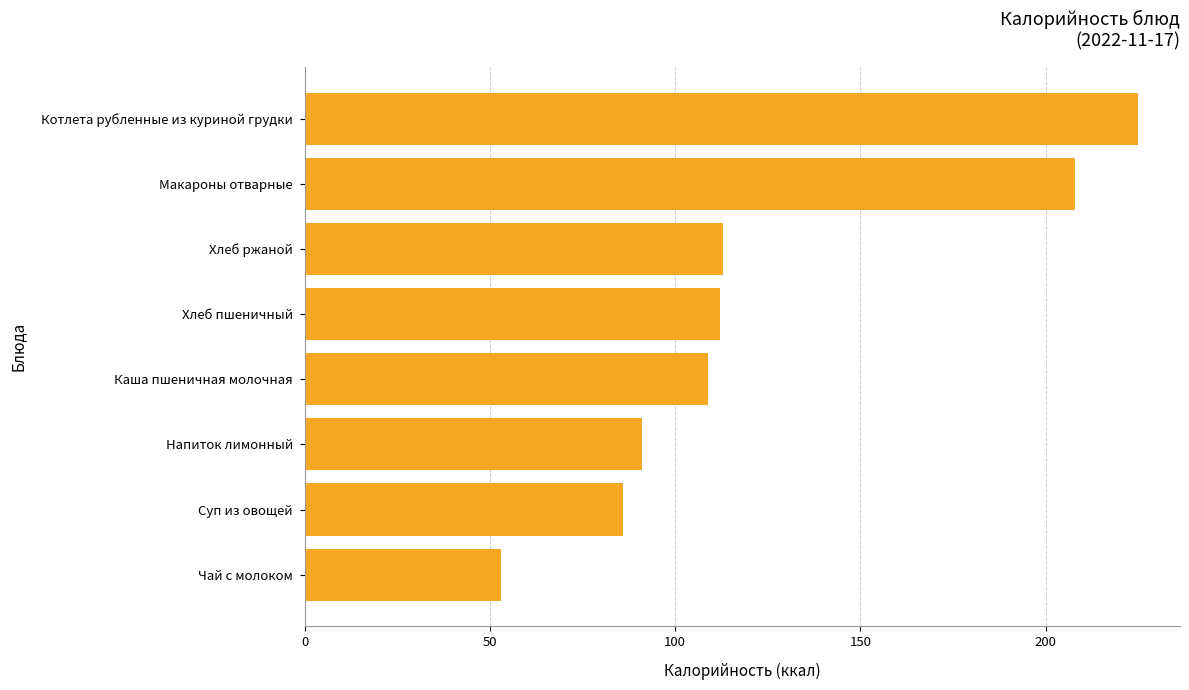

What is the change in value from Хлеб ржаной to Макароны отварные?

+95